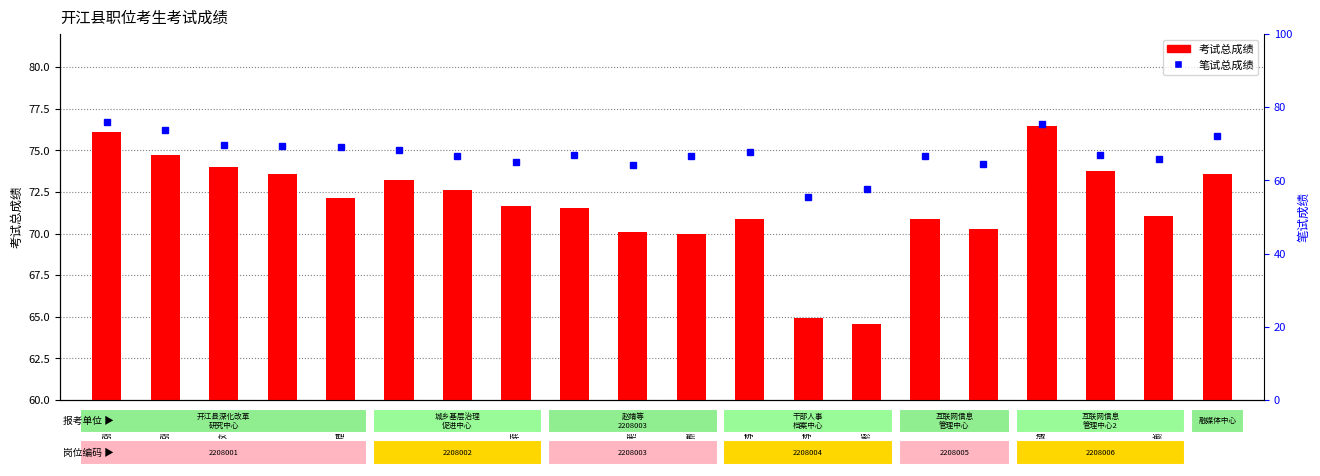

What is the label of the 19th bar from the left?

颜现雯